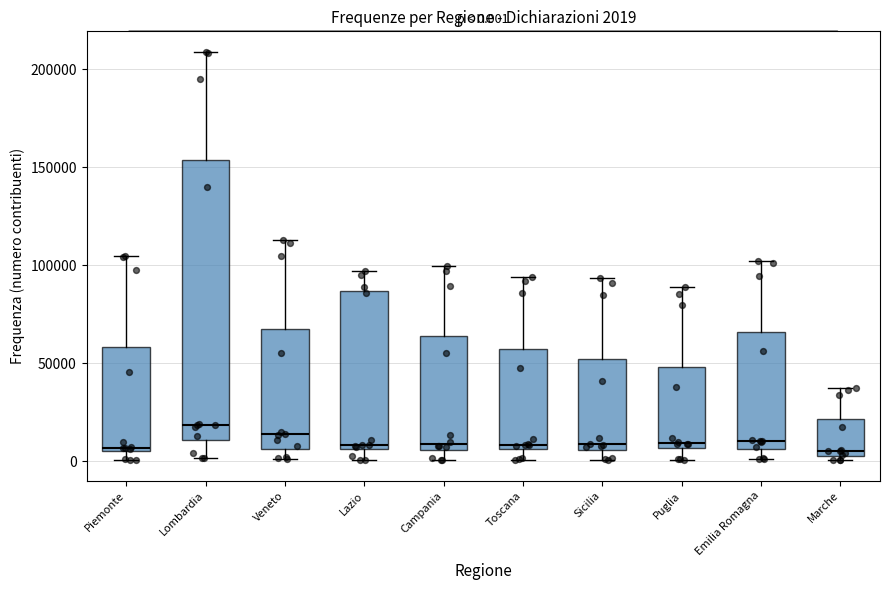

Comparing the boxes themselves (not the whiskers), which one is the tallest?

Lombardia